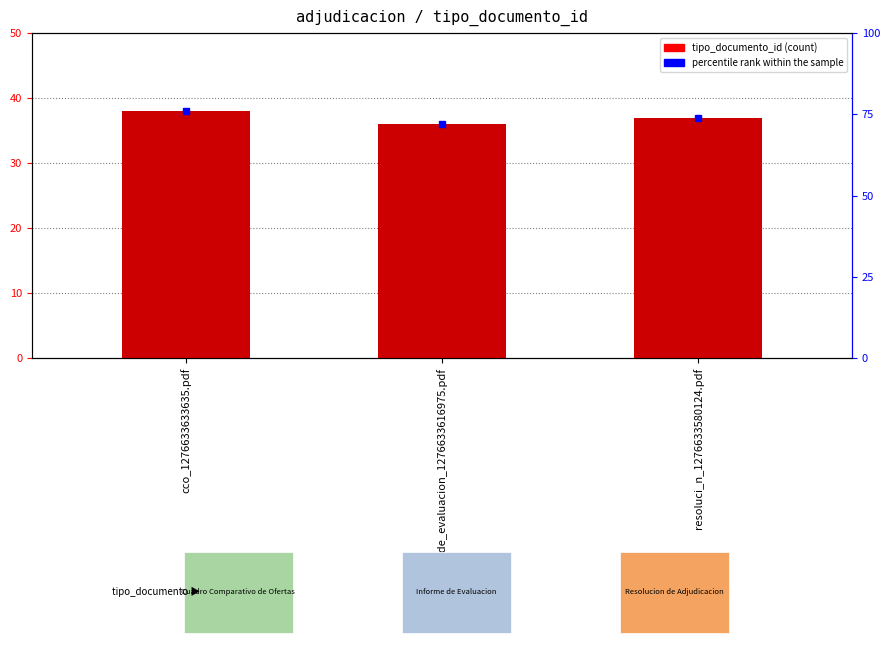

How many groups of bars are there?

3